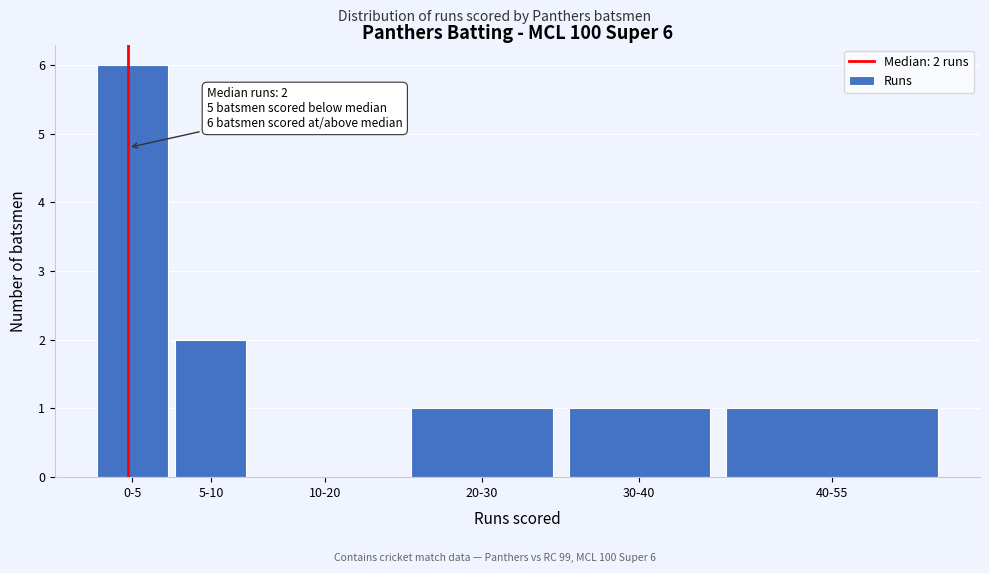

Reading right to left, what are all the values shown in this chart?

40-55=1	30-40=1	20-30=1	10-20=0	5-10=2	0-5=6